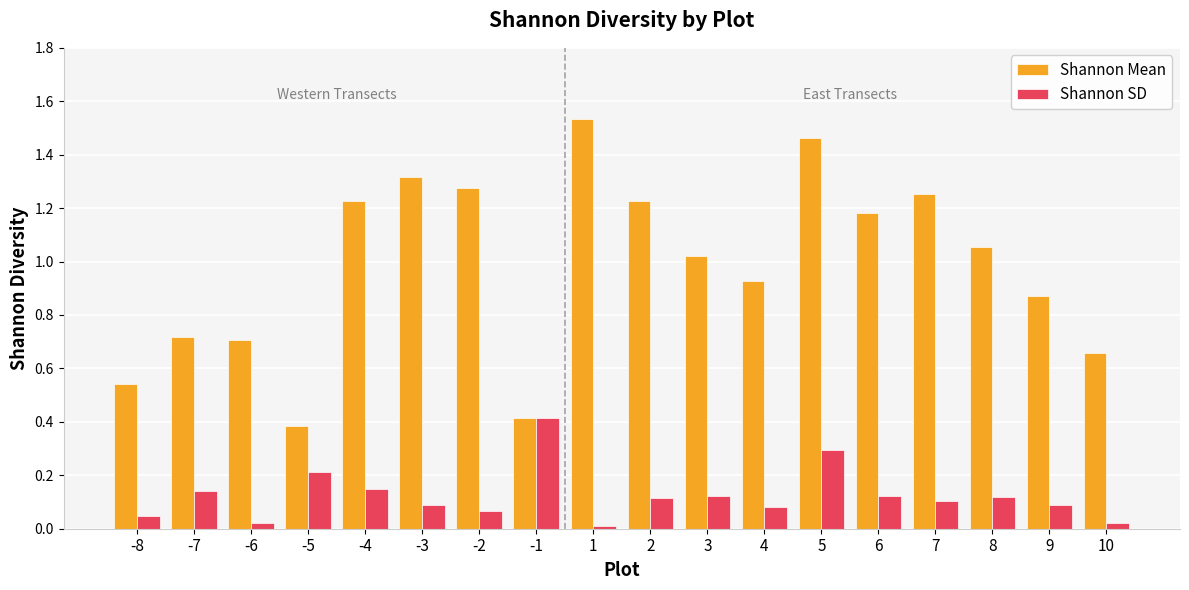

How many bars are there in total?

36